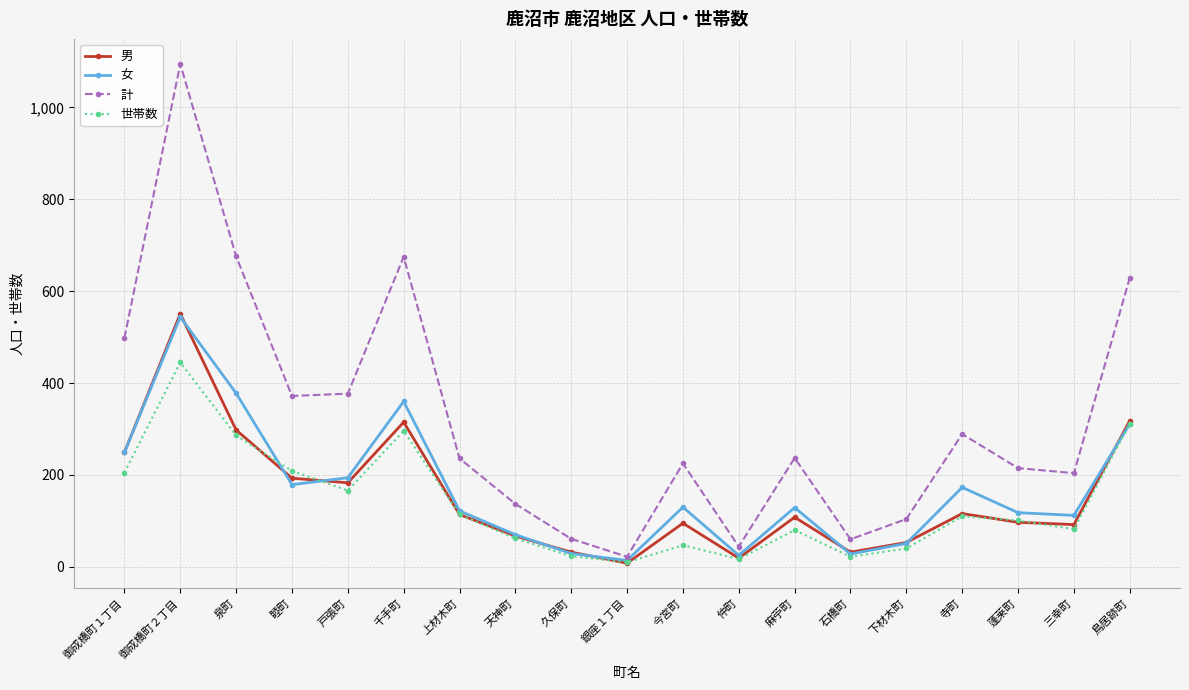

At which label does 世帯数 first exceed 101?

御成橋町１丁目